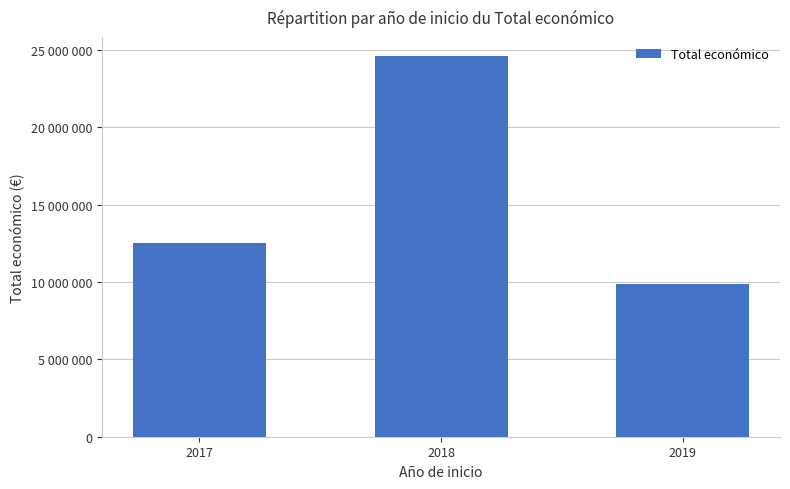

Are the bars horizontal?

No